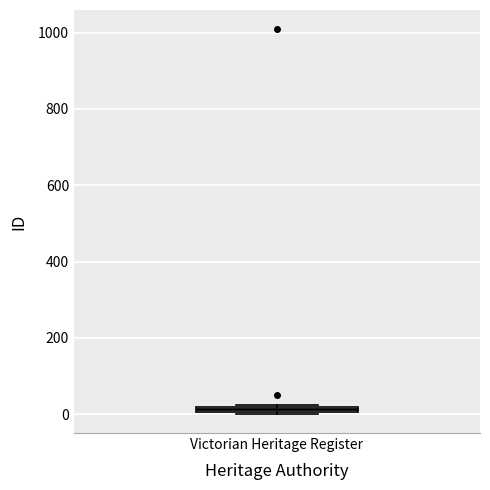

Where is the lower edge of the box for Victorian Heritage Register on the y-axis? The values are not printed on the chart, so give them approximately, as read against the axis.

0